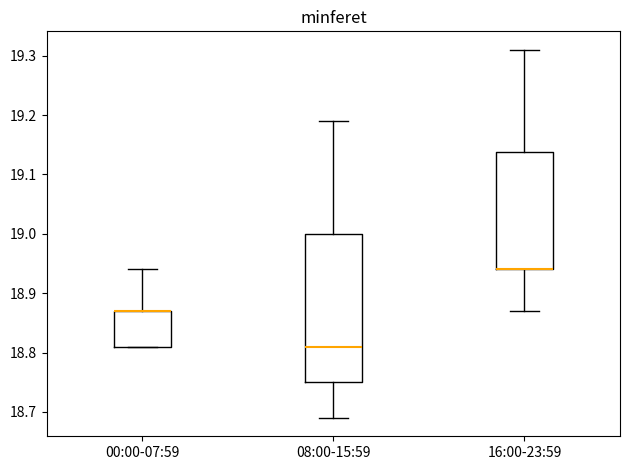

Which box is the tallest, from its lower edge to its upper edge?

08:00-15:59